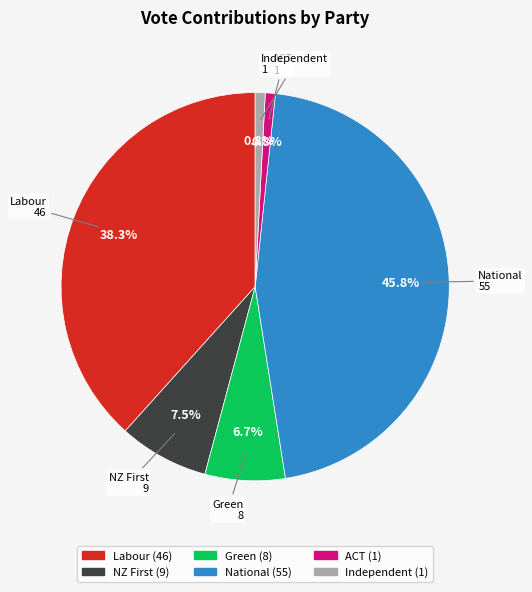

What percentage is the Green slice, to the nearest percent?

7%